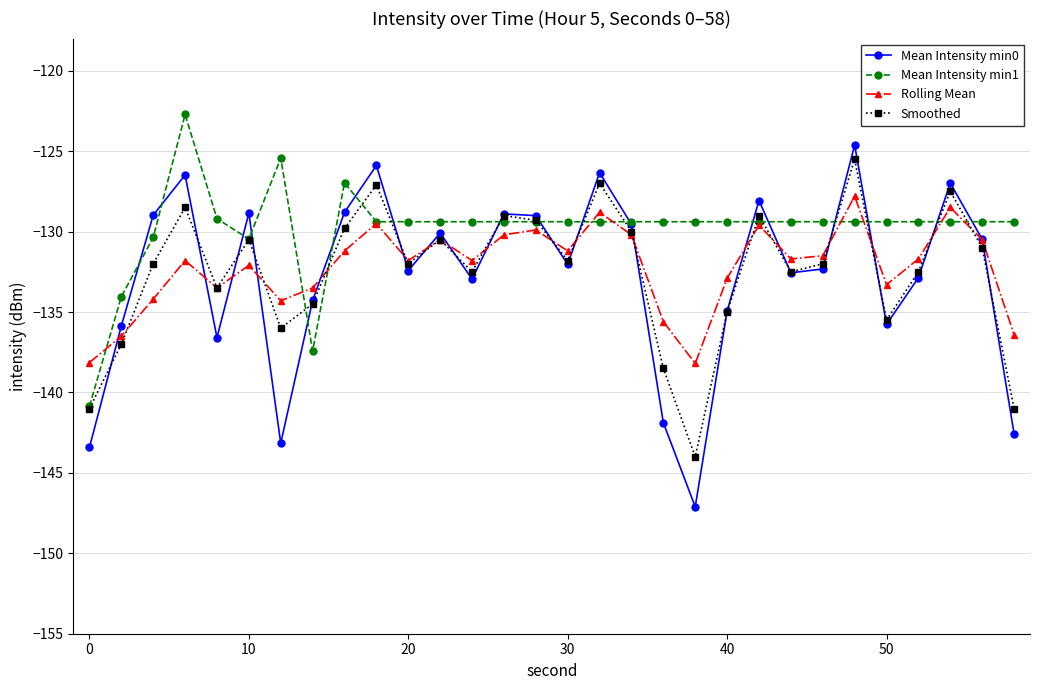

True or false: Smoothed has more than 2 points higher than both neighbors.

True